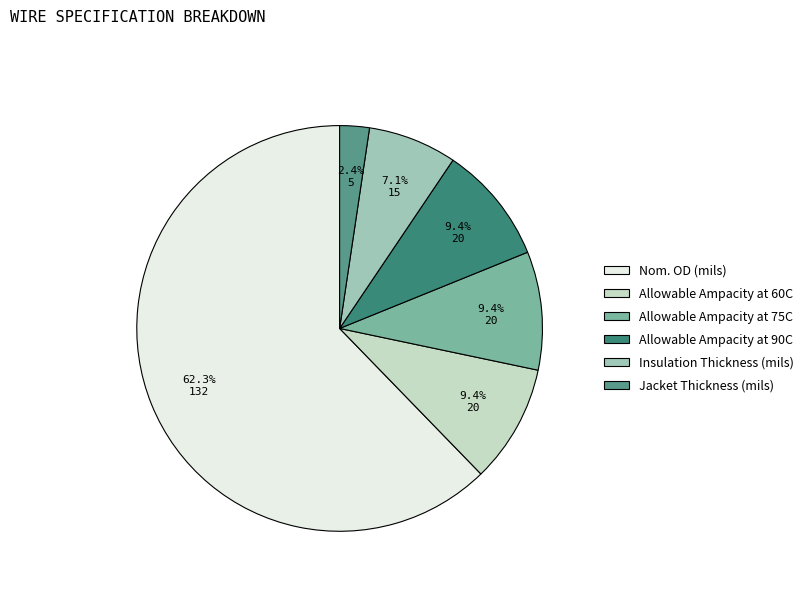

How many slices are in this pie chart?

6